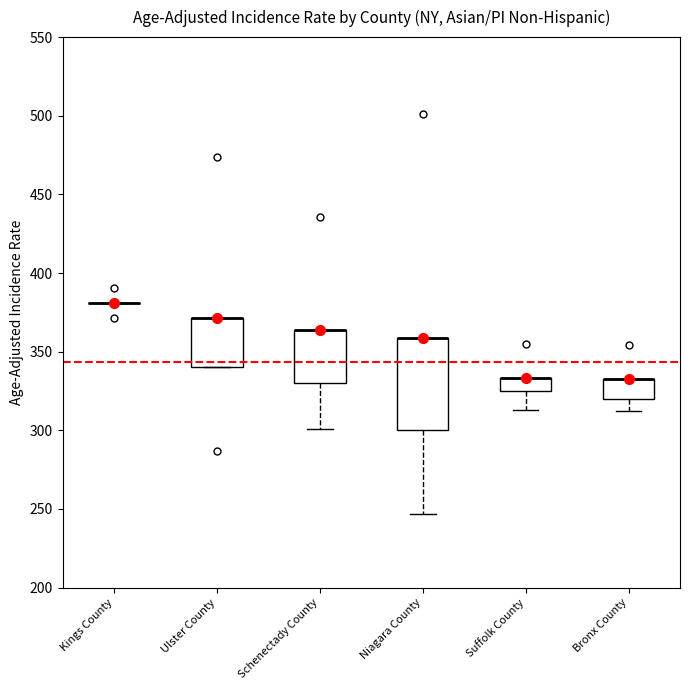

Which box is the tallest, from its lower edge to its upper edge?

Niagara County